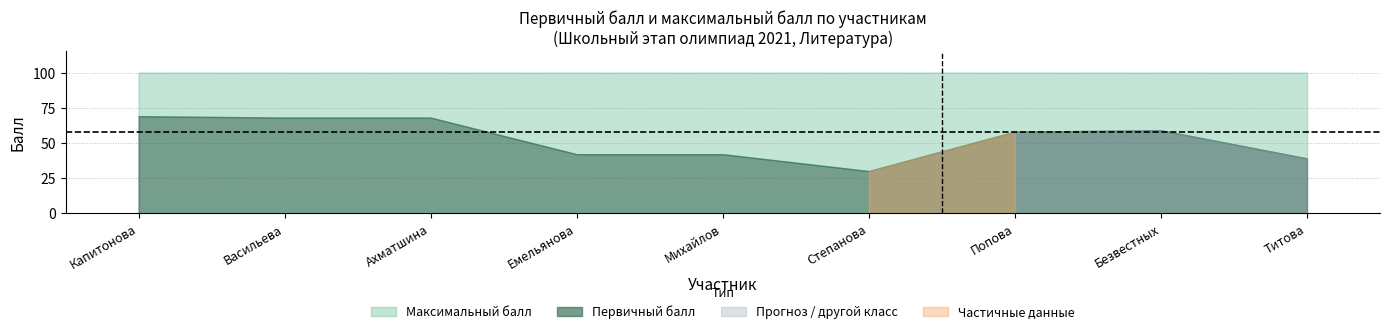

Is the value of Максимальный балл at 11 greater than the value of Первичный балл at 7?

Yes